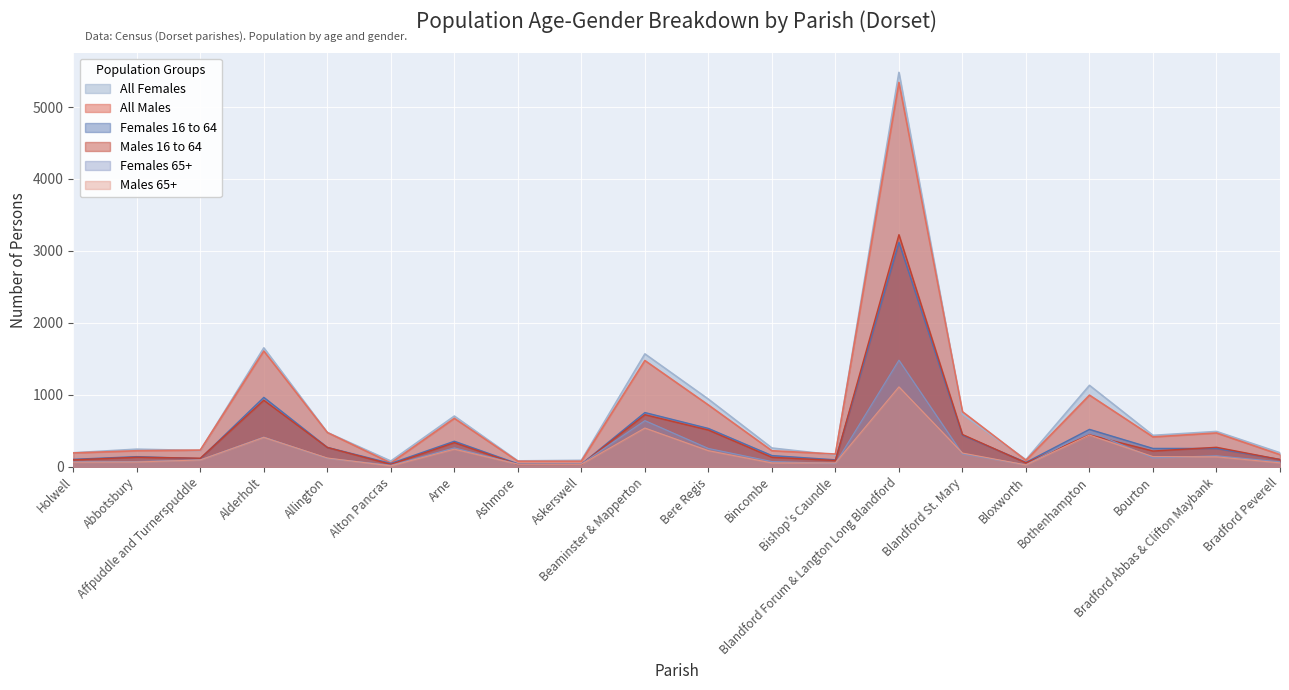

How many interior local valleys does the Females 16 to 64 series have?

5